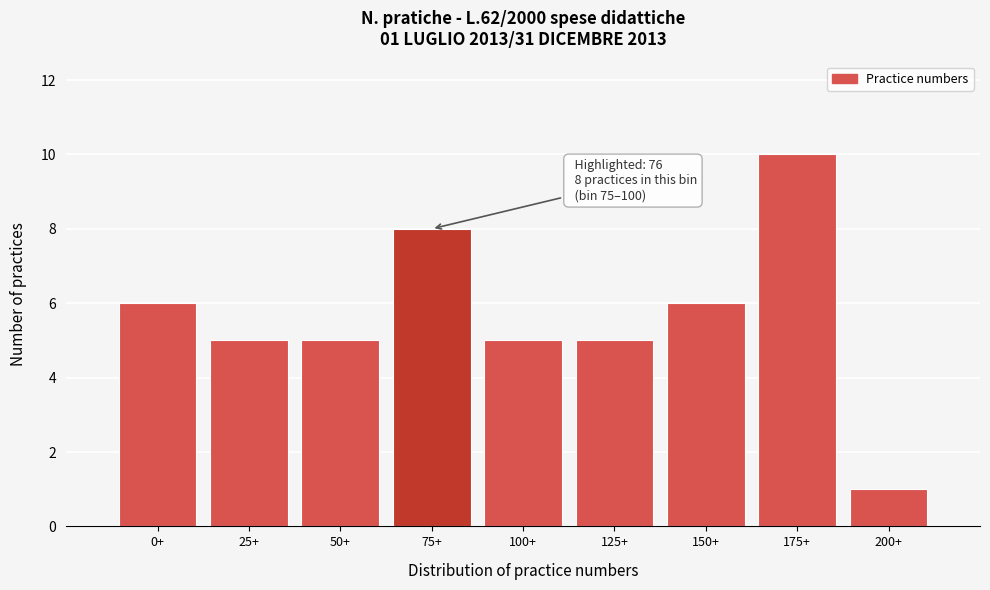

Reading left to right, list all the values displayed in this chart.

0+=6	25+=5	50+=5	75+=8	100+=5	125+=5	150+=6	175+=10	200+=1